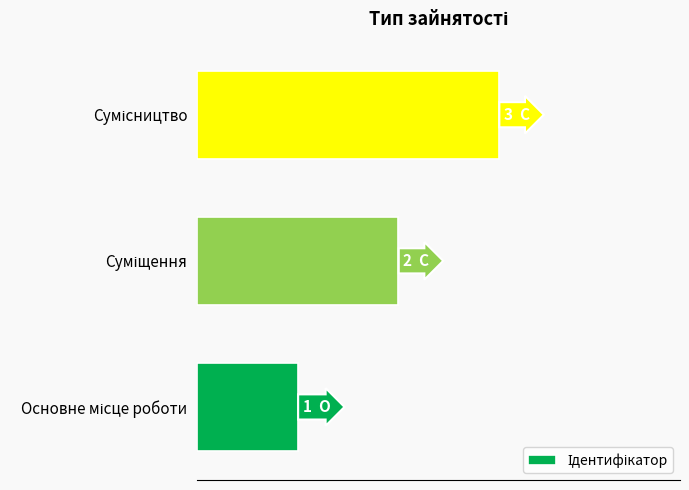

What is the difference between the maximum and second lowest values?

1